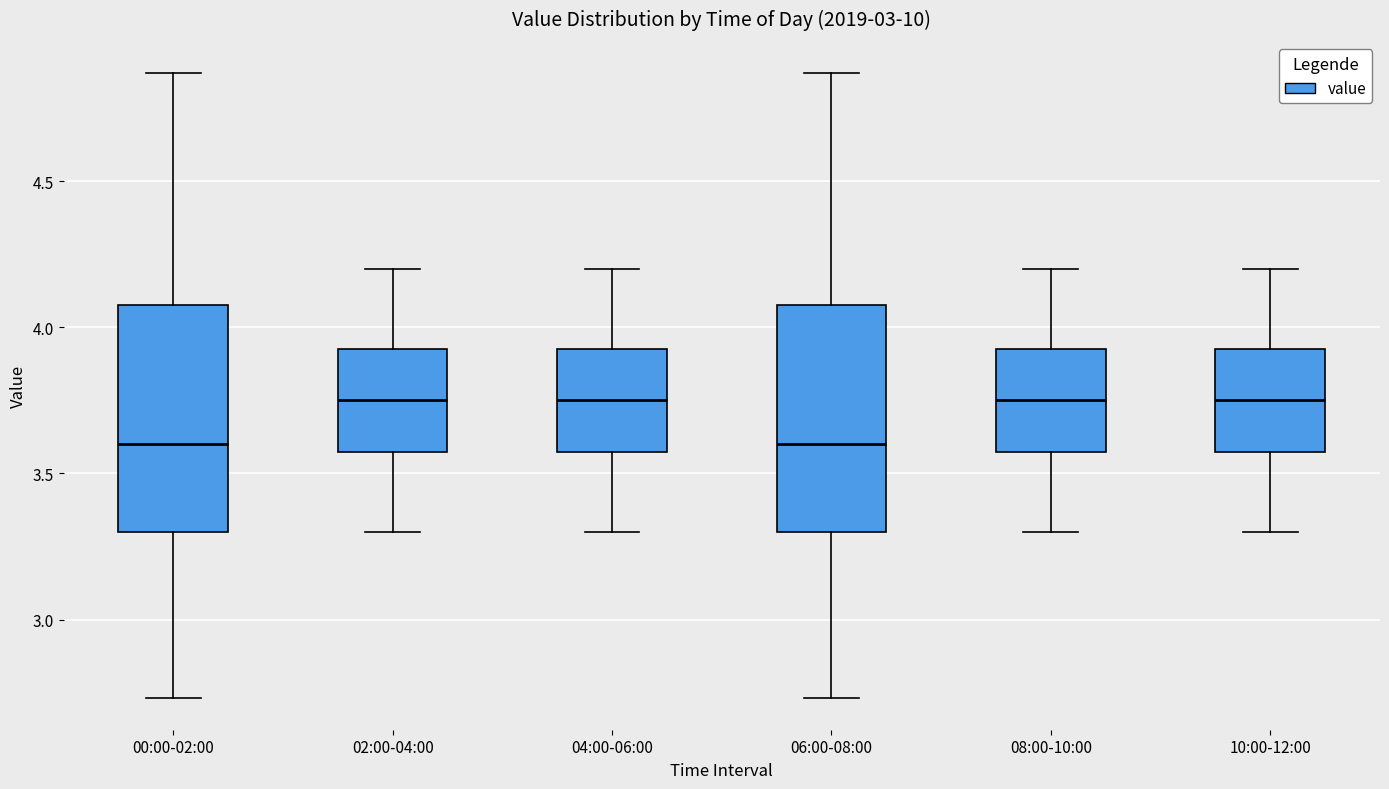

Reading left to right, read every box against the y-axis: the position of its median line, the range the box covers, and the ends of its whiskers. The values are not printed on the chart, so give them approximately, as read against the axis.

00:00-02:00: median 3.60, box 3.30 to 4.10, whiskers 2.75 to 4.85
02:00-04:00: median 3.75, box 3.60 to 3.95, whiskers 3.30 to 4.20
04:00-06:00: median 3.75, box 3.60 to 3.95, whiskers 3.30 to 4.20
06:00-08:00: median 3.60, box 3.30 to 4.10, whiskers 2.75 to 4.85
08:00-10:00: median 3.75, box 3.60 to 3.95, whiskers 3.30 to 4.20
10:00-12:00: median 3.75, box 3.60 to 3.95, whiskers 3.30 to 4.20